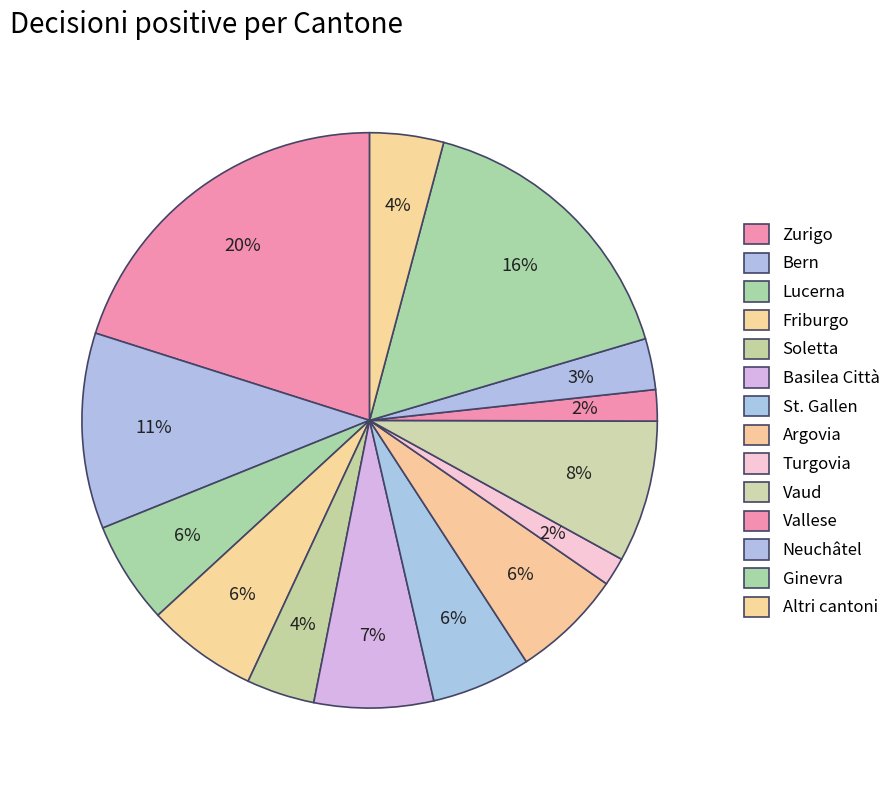

How many segments does this pie chart have?

14